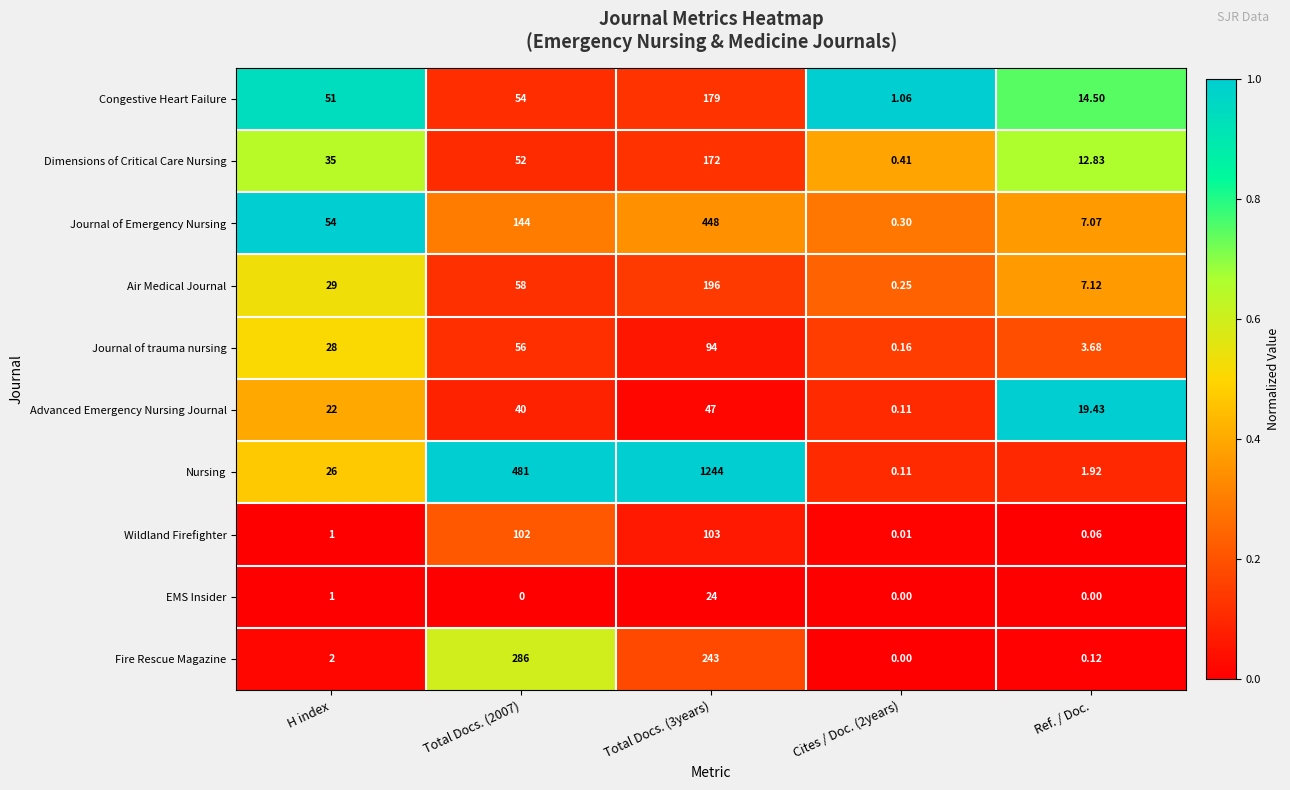

Is the value of Journal of trauma nursing at Cites / Doc. (2years) greater than the value of EMS Insider at Total Docs. (3years)?

No